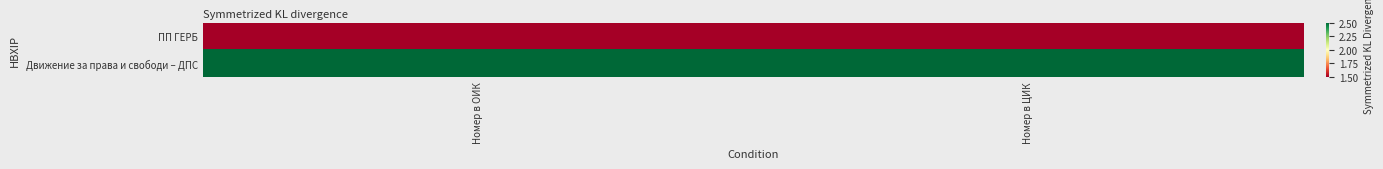

At which category is the sum across all series the highest?

Номер в ОИК